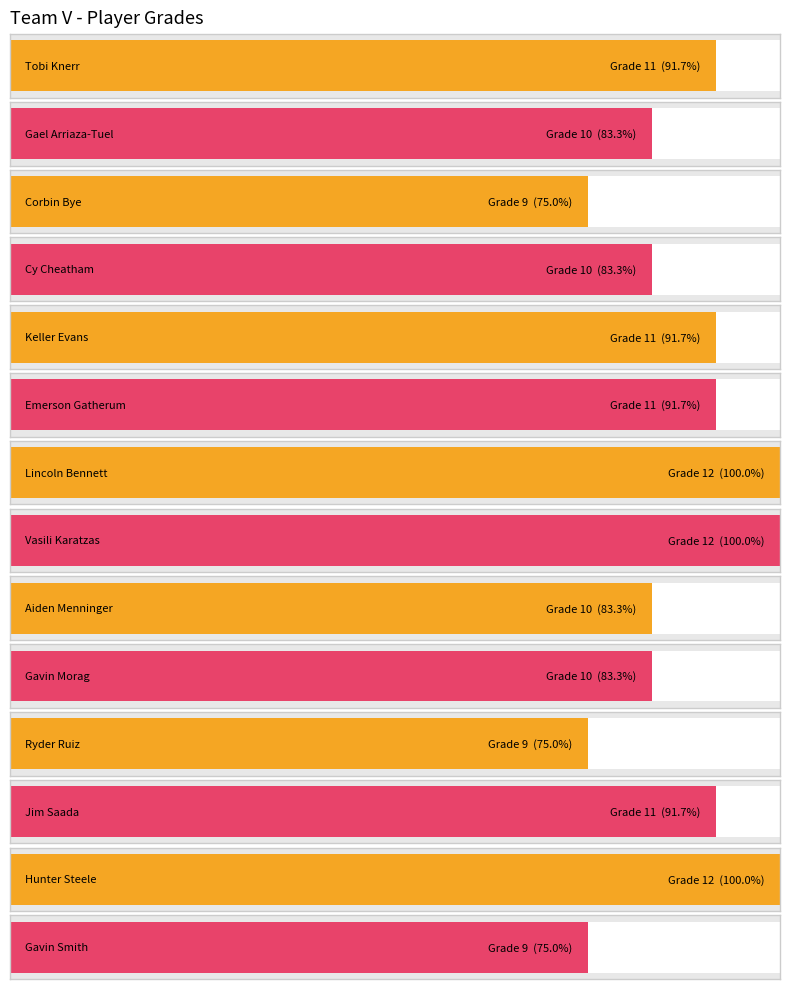

The chart shows a value of 17 at Vasili Karatzas. True or false?

False